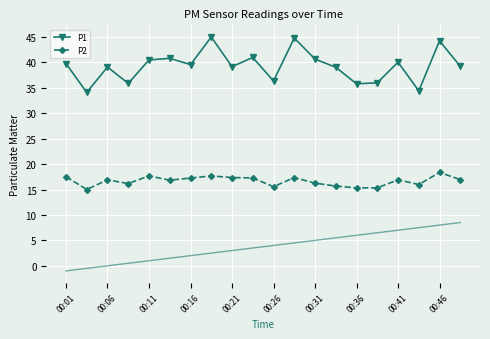

True or false: P2 has a value of 24.1 at 00:21.

False